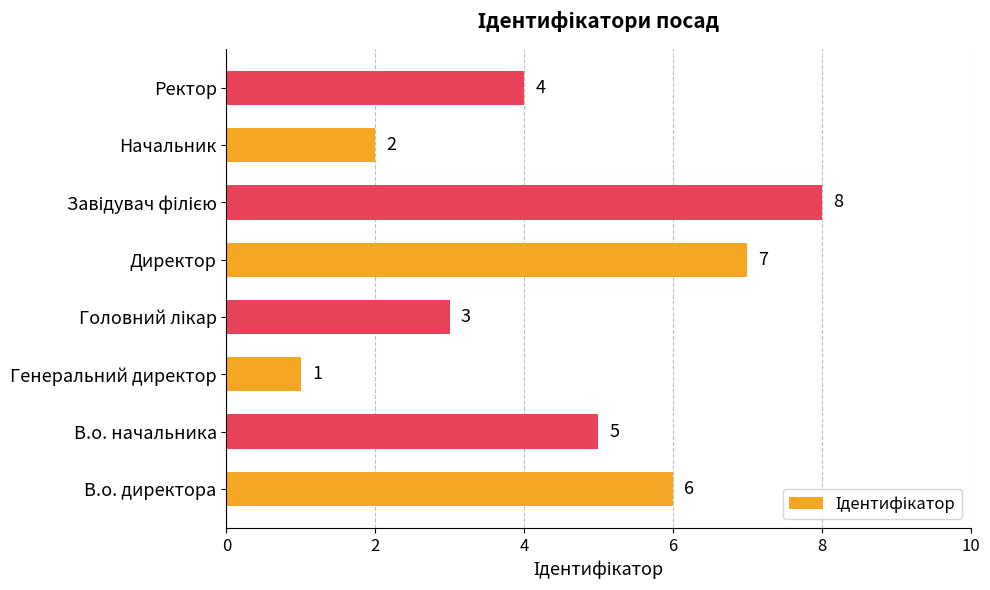

What is the maximum value shown in the chart?

8